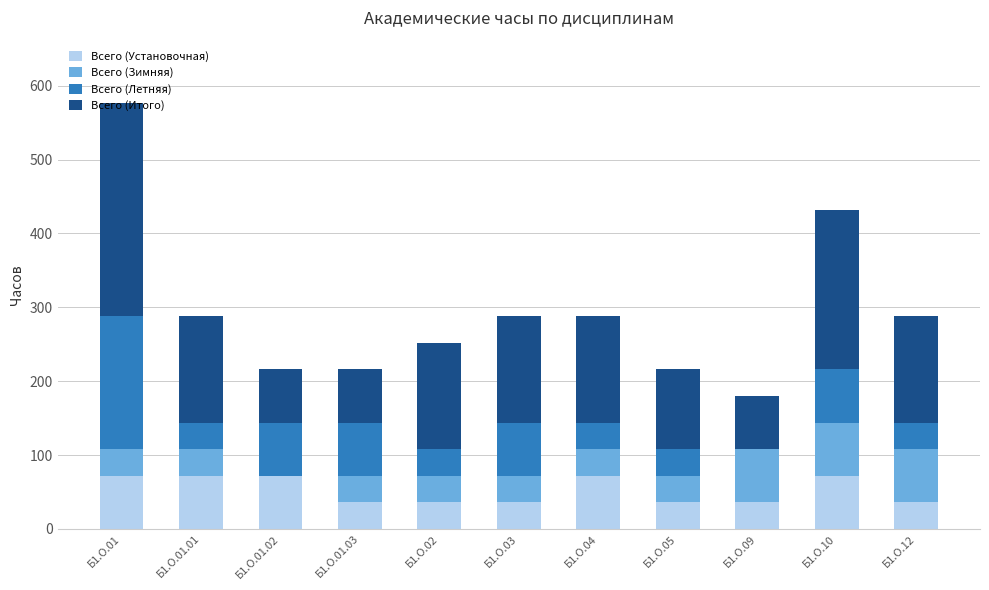

What is the highest value of the Всего (Установочная) series?

72